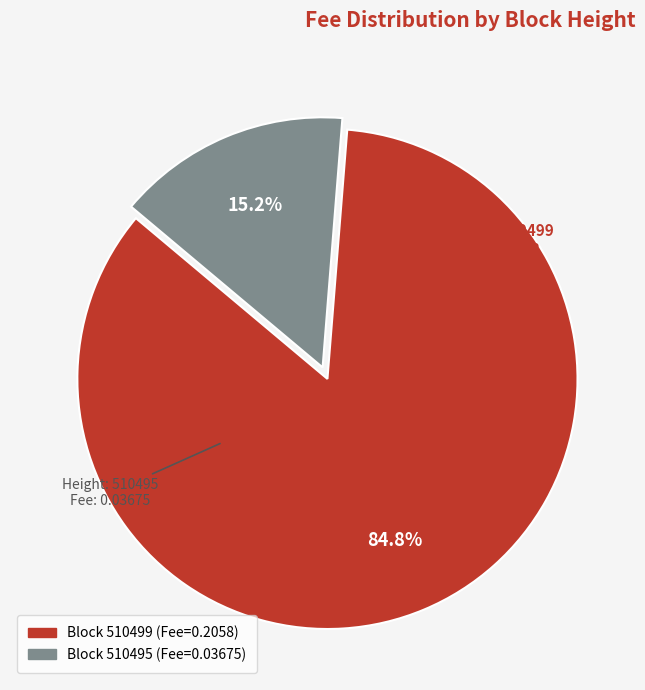

Is there a majority slice in this chart?

Yes